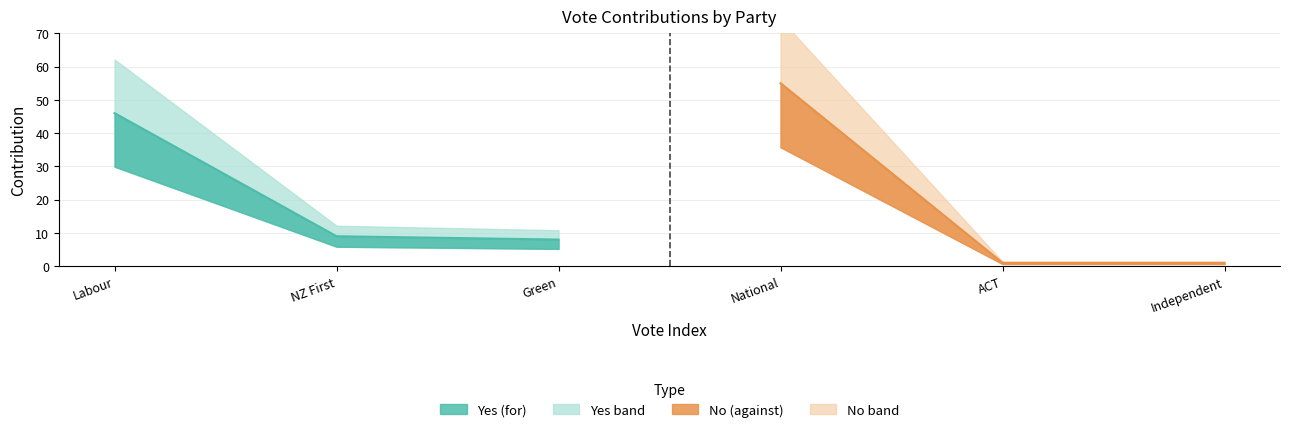

List the labels in order of Yes value, largest first.

Labour, NZ First, Green